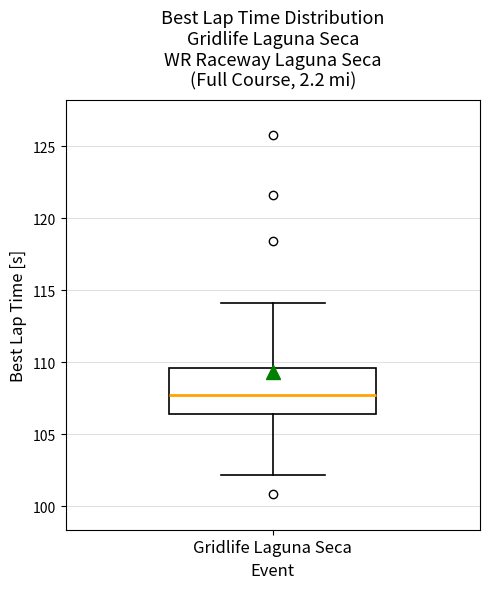

Where does the upper whisker of the box for Gridlife Laguna Seca end on the y-axis? The values are not printed on the chart, so give them approximately, as read against the axis.

114.0